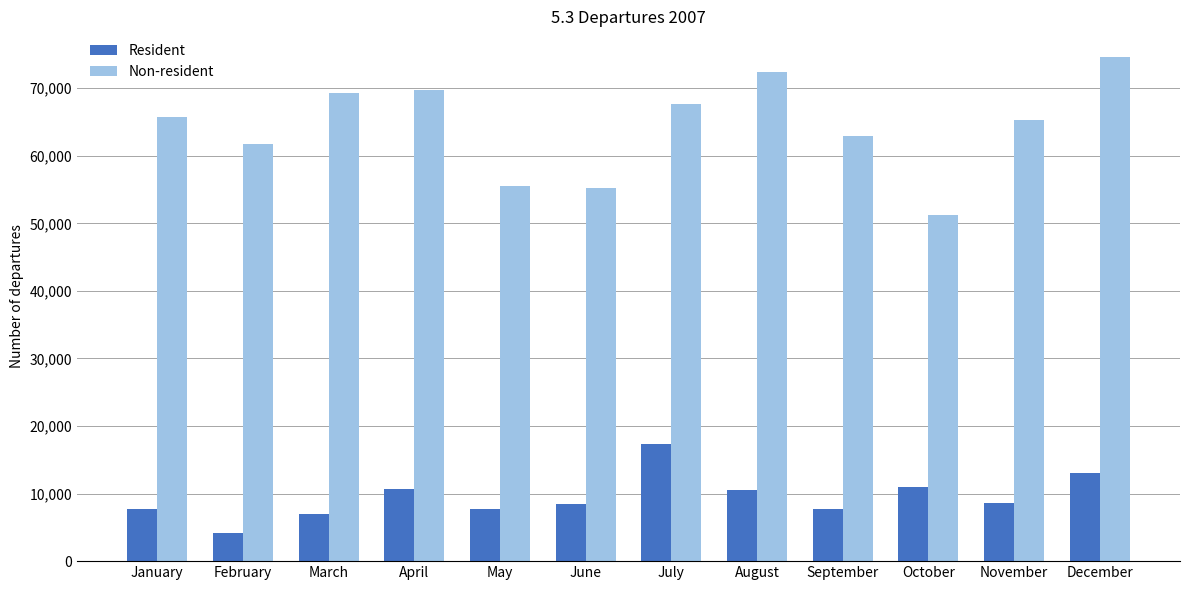

How many bars are there in total?

24